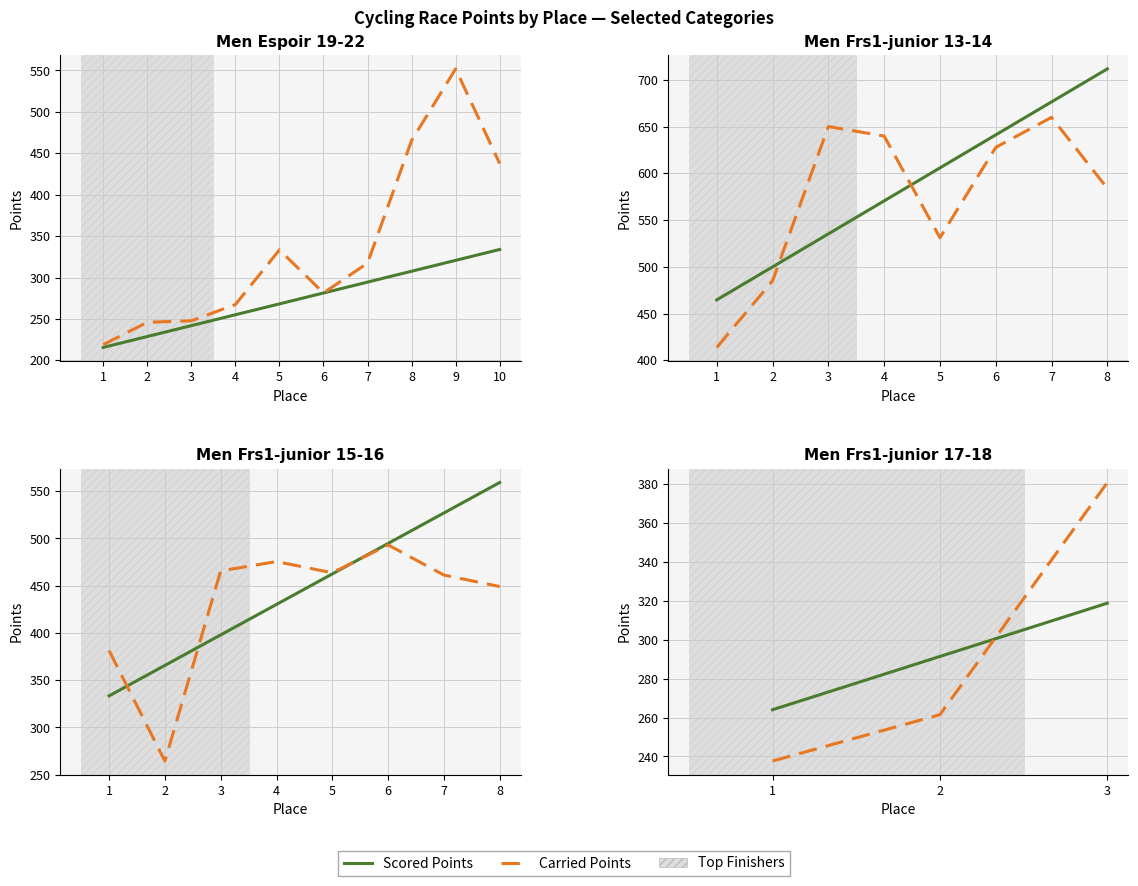

True or false: Scored Points has a value of 386.8 at 1.

False